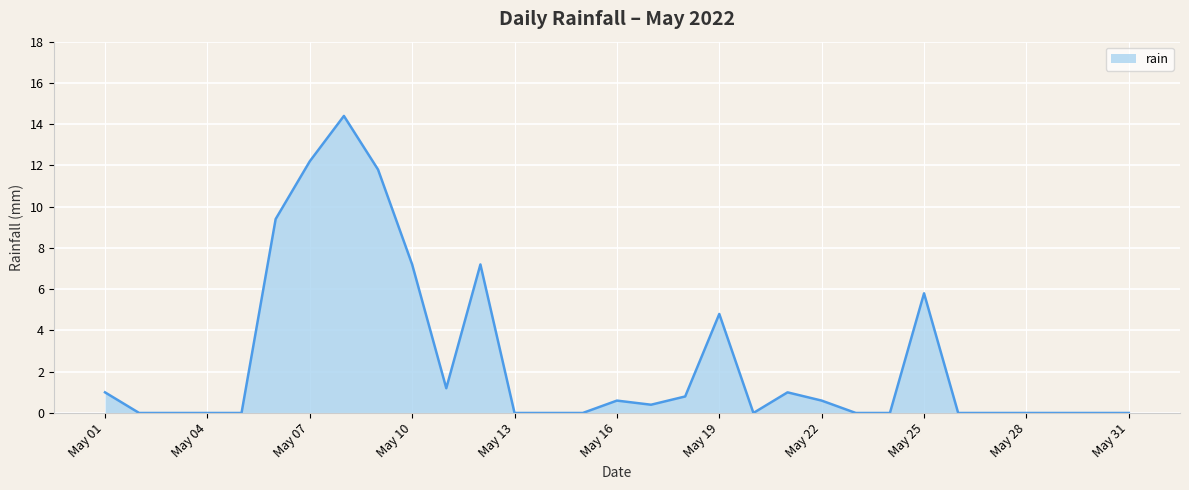

What is the greatest value displayed?

14.4